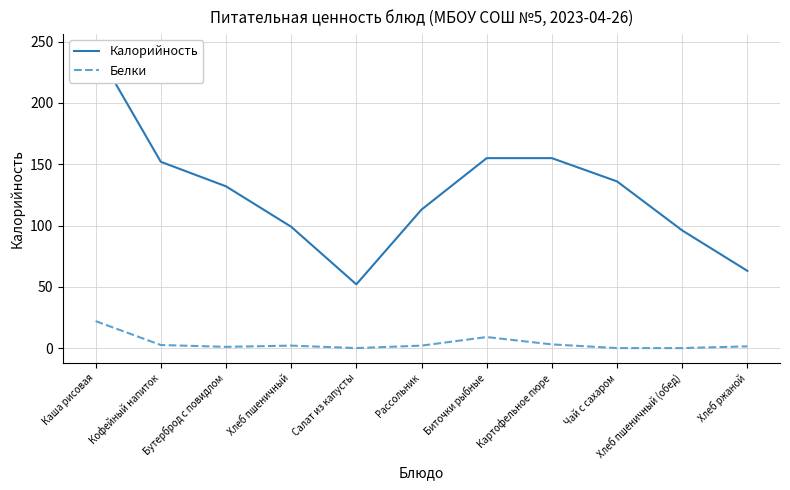

List the series in order of their peak value, lowest first.

Белки, Калорийность